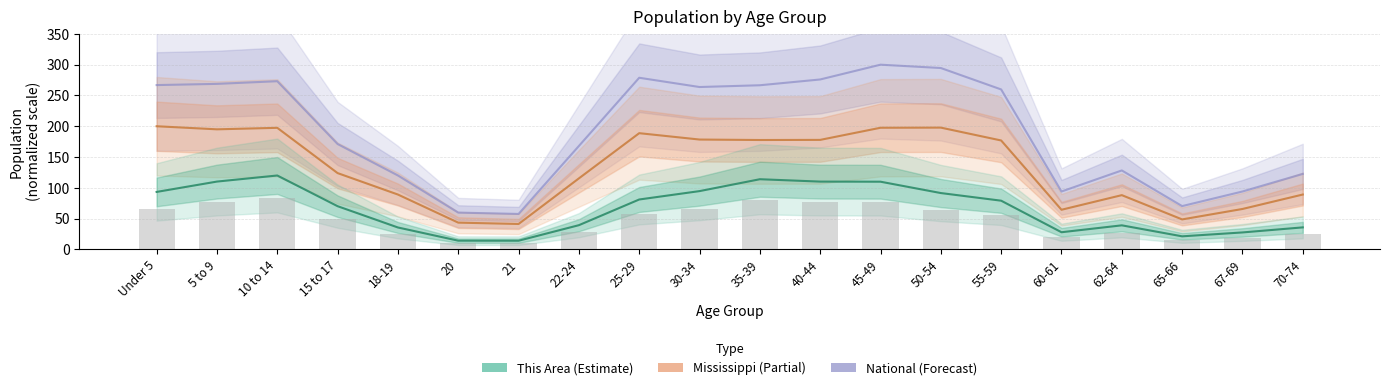

List the labels in order of National value, largest first.

45-49, 50-54, 25-29, 40-44, 10 to 14, 5 to 9, Under 5, 35-39, 30-34, 55-59, 15 to 17, 22-24, 62-64, 70-74, 18-19, 67-69, 60-61, 65-66, 20, 21